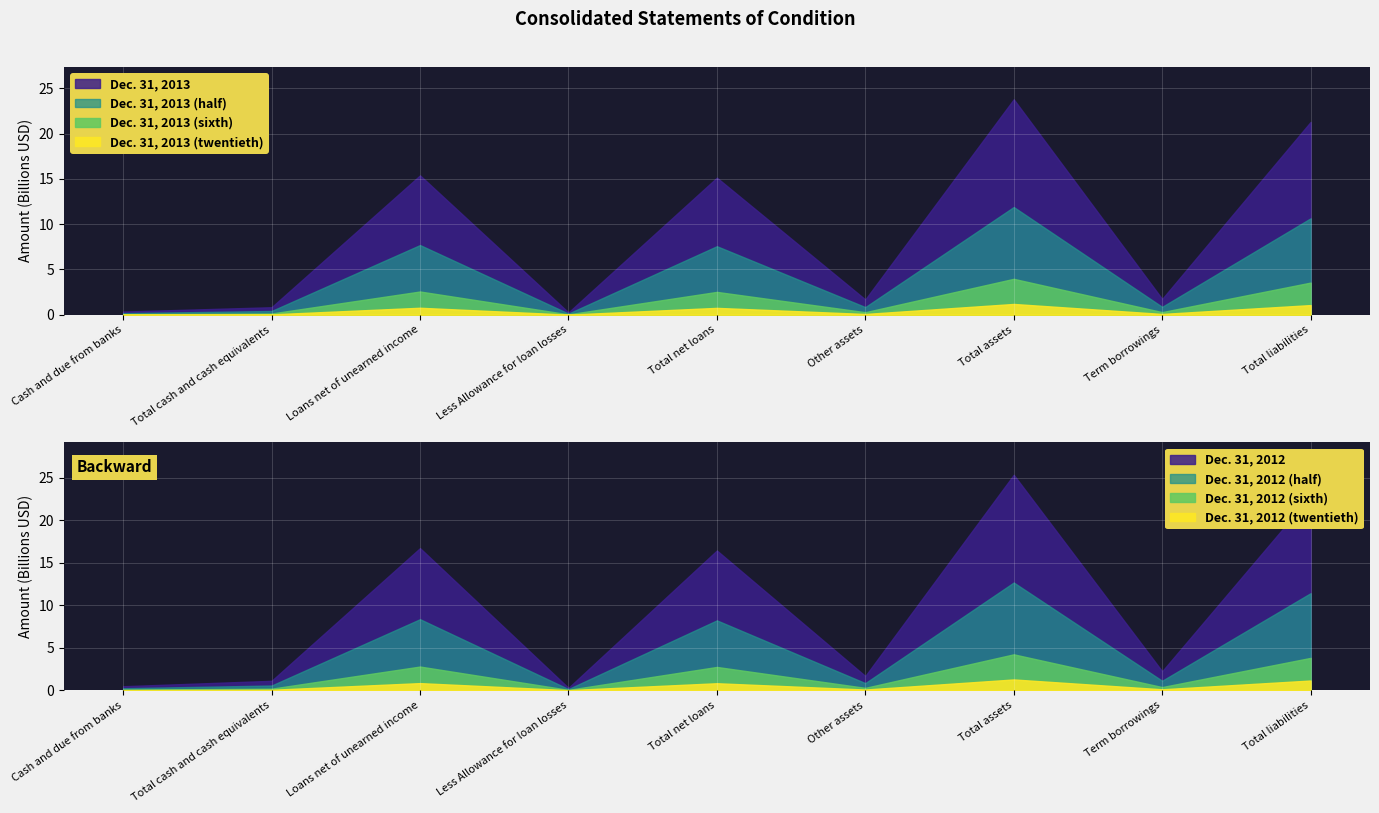

At how many categories does at least one series exceed 7121883357?

4